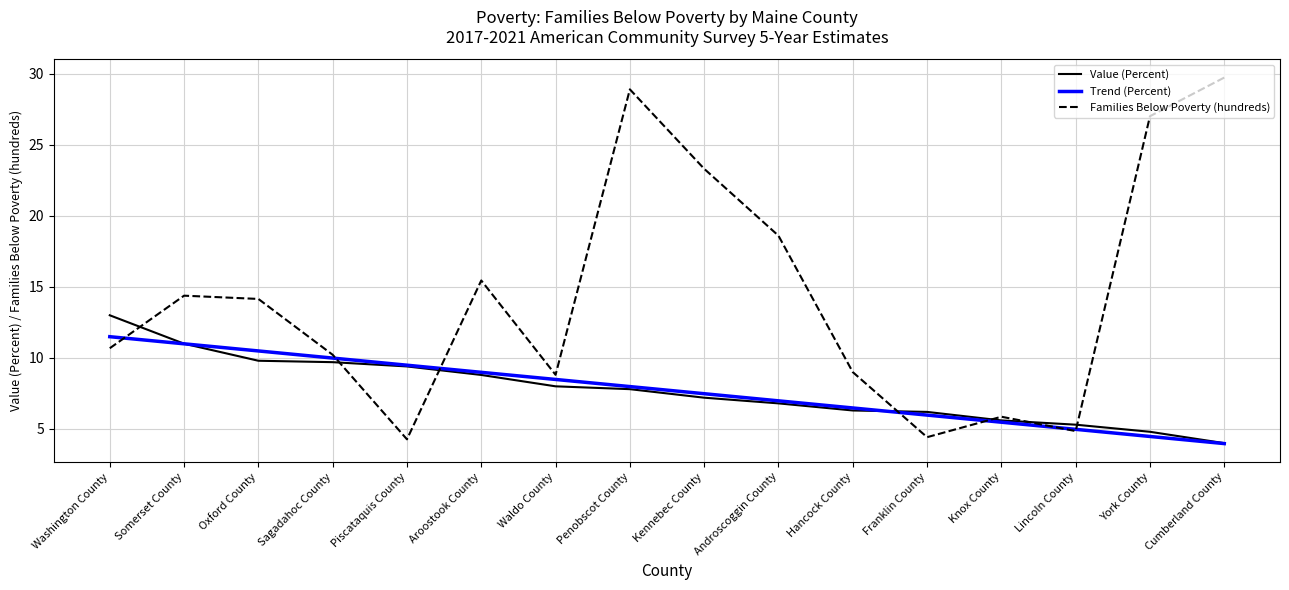

Which series ends up on top after the final intersection of Value (Percent) and Families (Below Poverty) (hundreds)?

Families (Below Poverty) (hundreds)